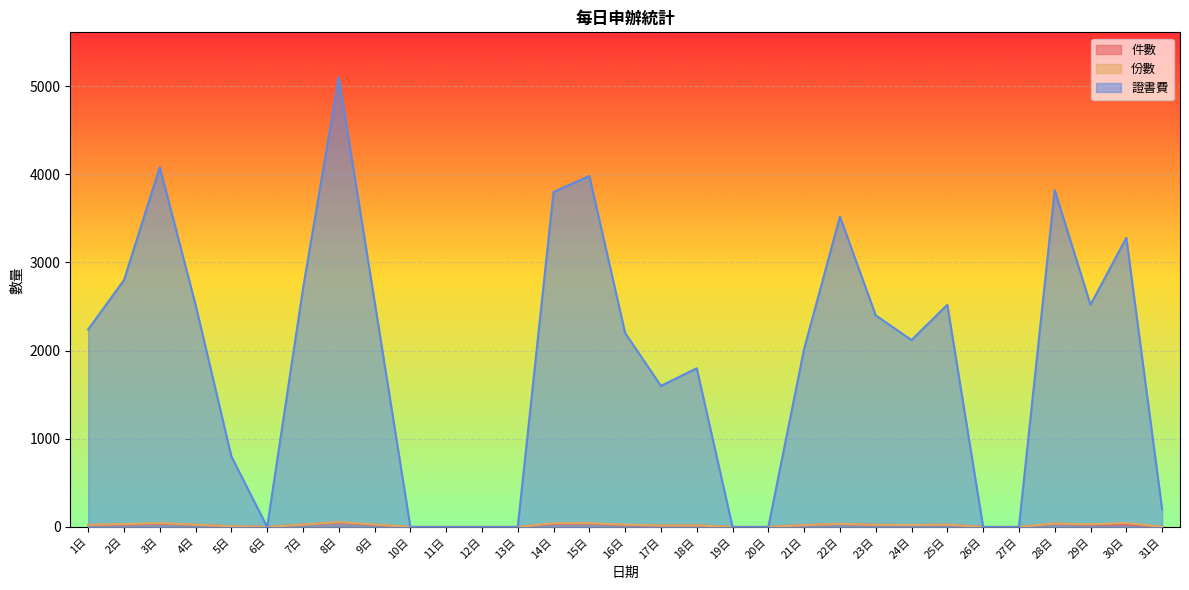

How many values in the 件數 series are below 21?

14